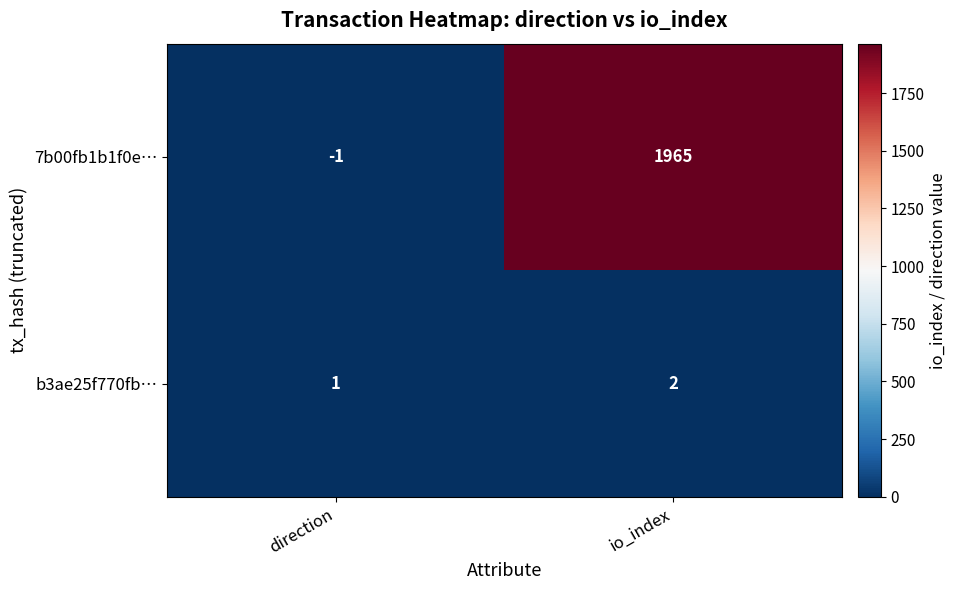

At which category is the sum across all series the highest?

io_index